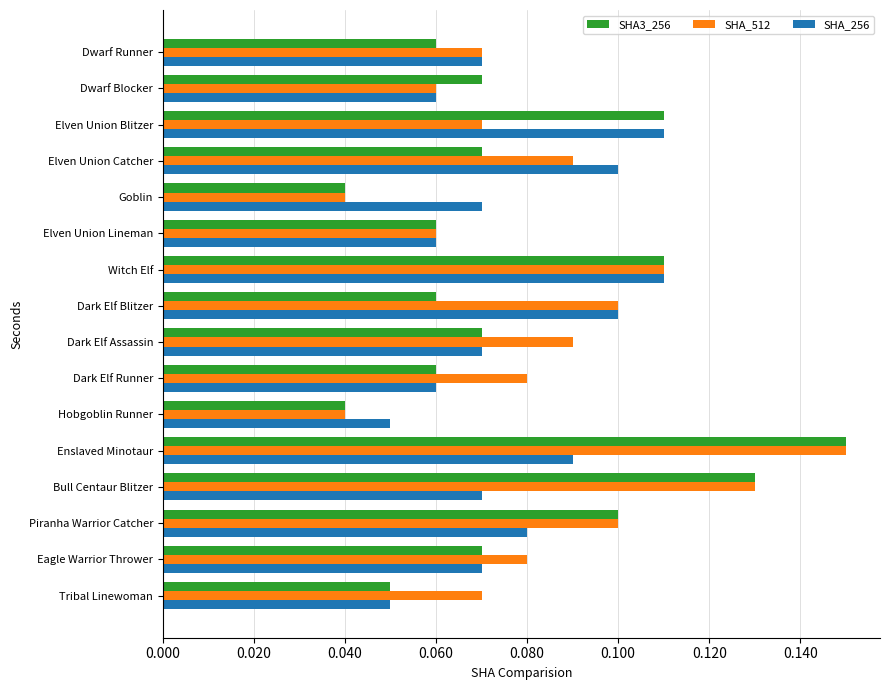

The value of SHA_512 at Elven Union Blitzer is 0.0. True or false?

False